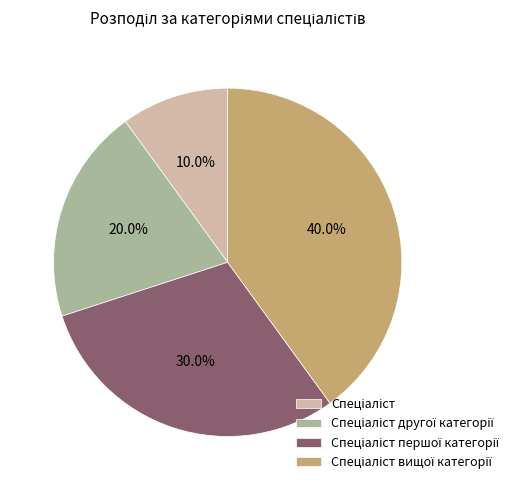

Is there any slice that represents more than half of the pie?

No